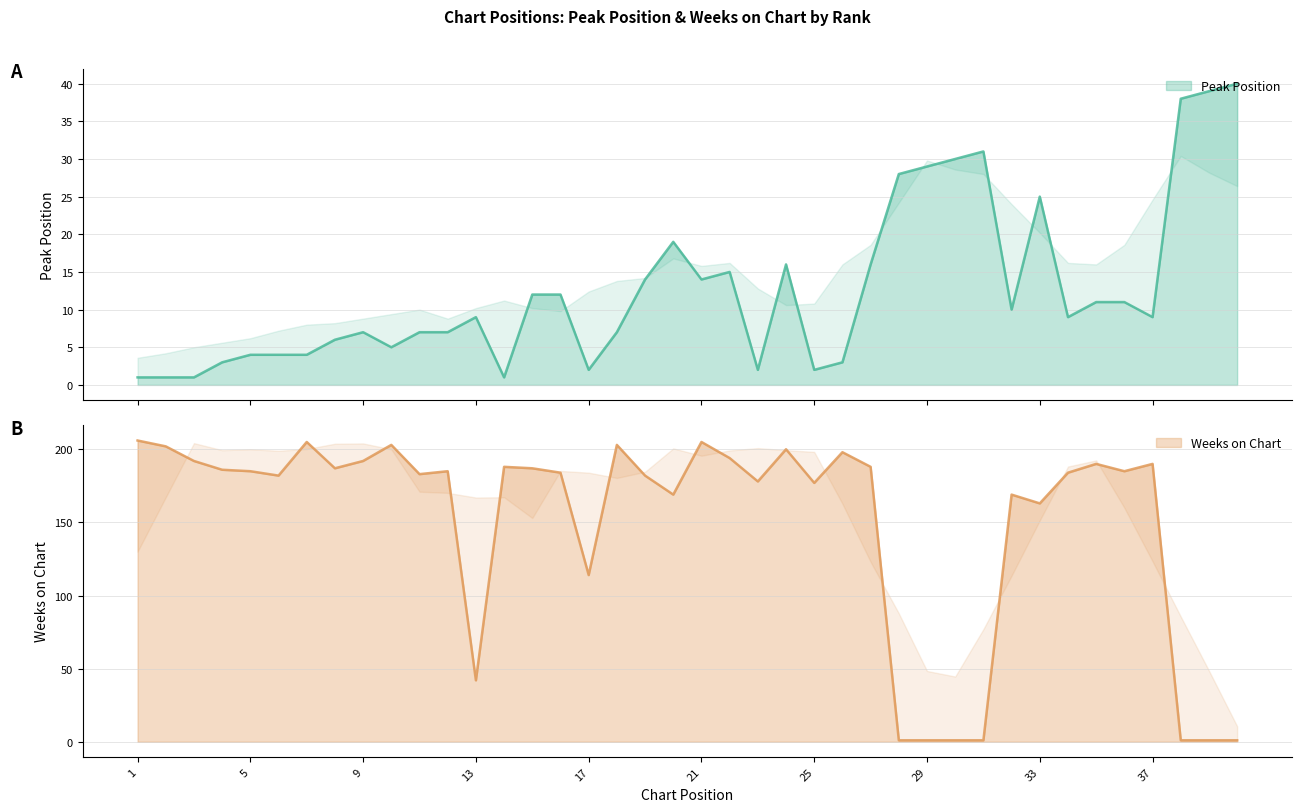

How many categories are shown in the chart?

40